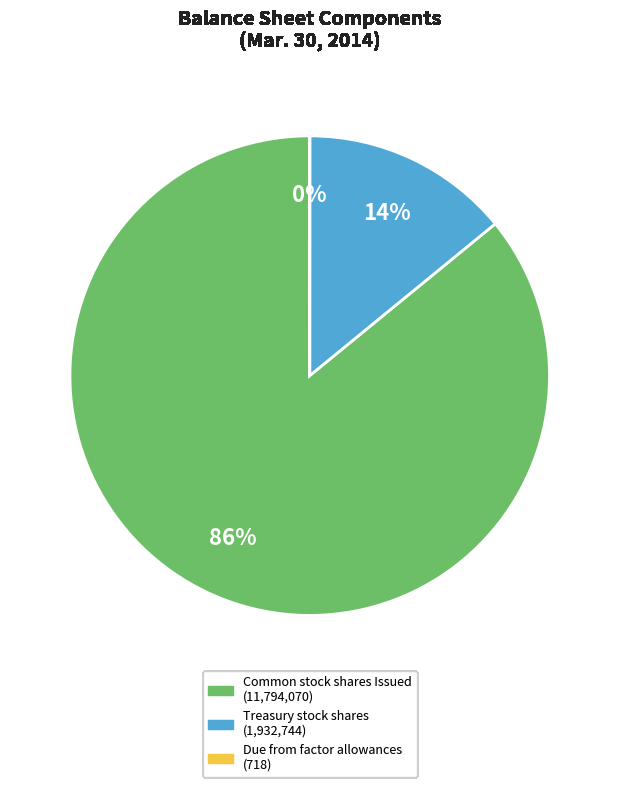

Does any single category account for the majority?

Yes